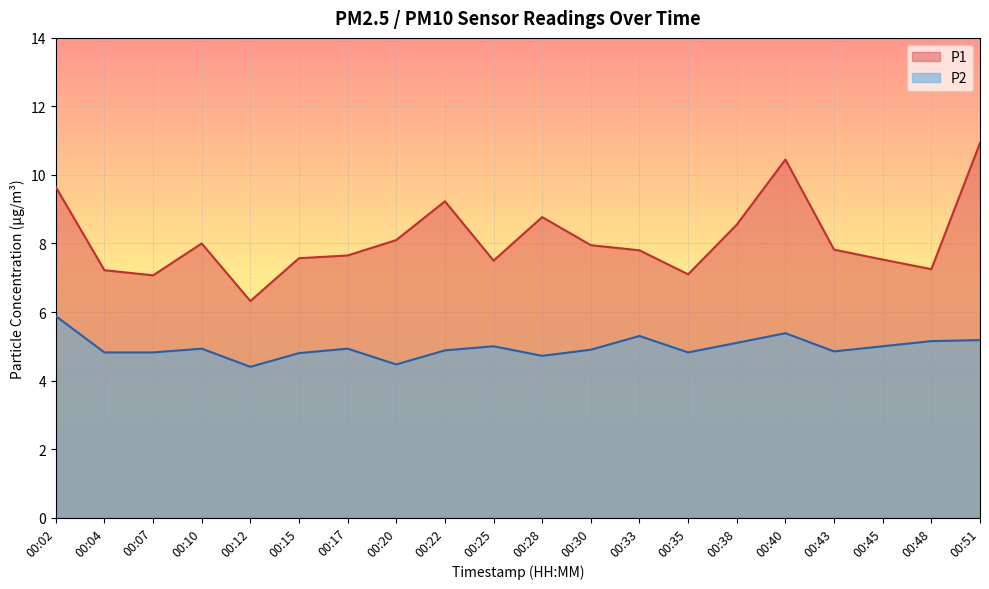

Is the value of P1 at 00:48 greater than the value of P2 at 00:28?

Yes